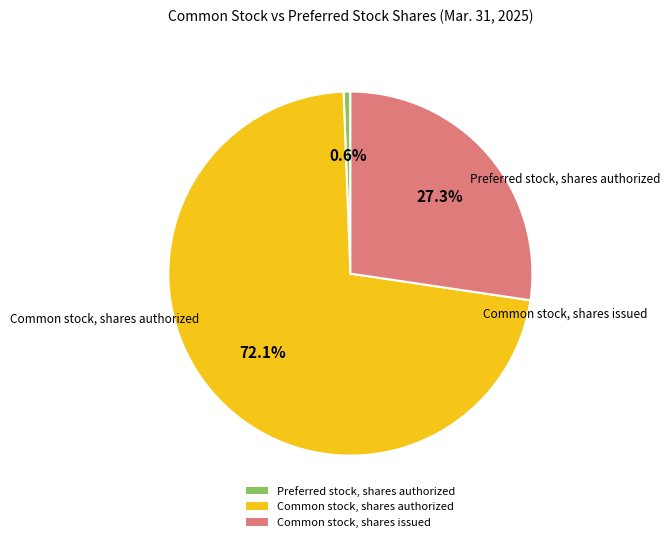

To the nearest percent, what is the difference between the Common stock, shares authorized and Common stock, shares issued slice percentages?

45%